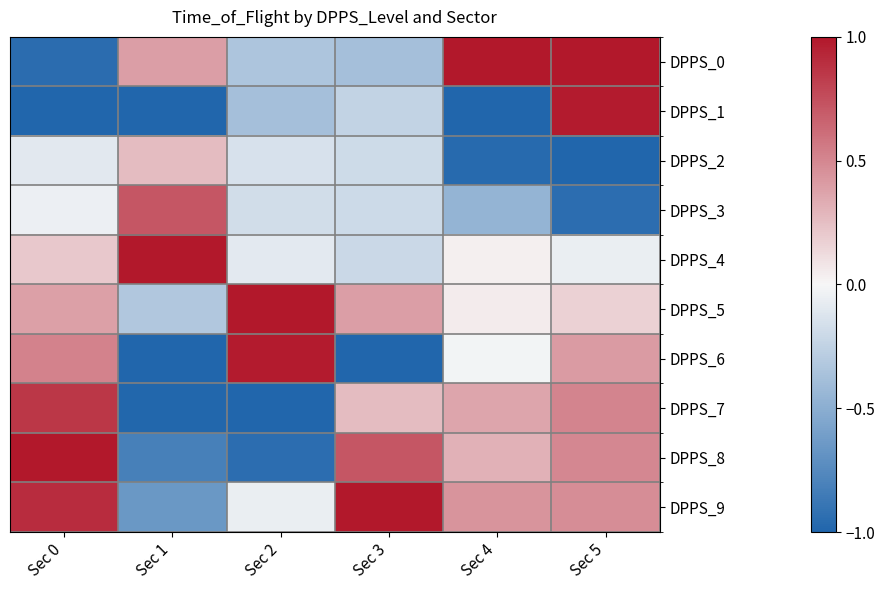

Rank the series at Sec 2 from lowest to highest value.

DPPS_7, DPPS_8, DPPS_1, DPPS_0, DPPS_3, DPPS_2, DPPS_4, DPPS_9, DPPS_6, DPPS_5